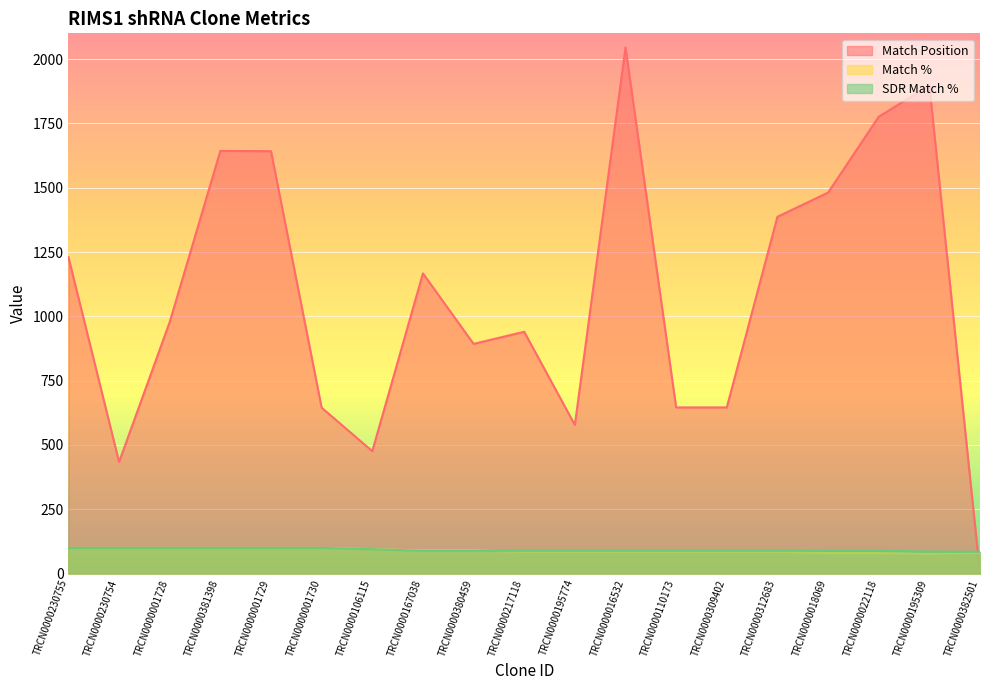

At TRCN0000217118, list the series in order from largest to smallest.

Match Position, SDR Match %, Match %